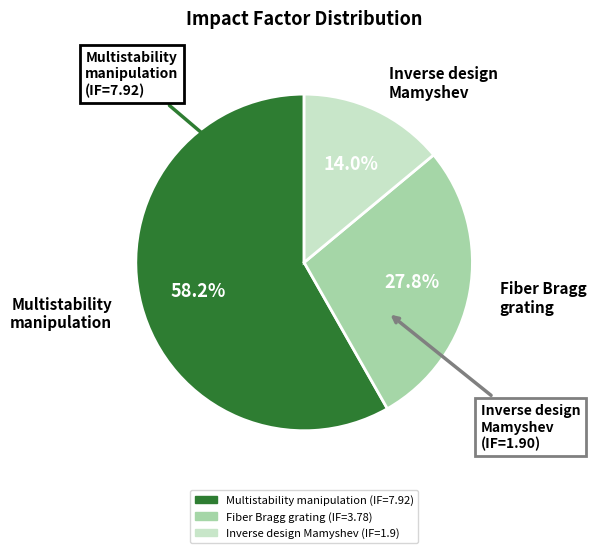

What percentage is NOT represented by Multistability manipulation?

41.8%